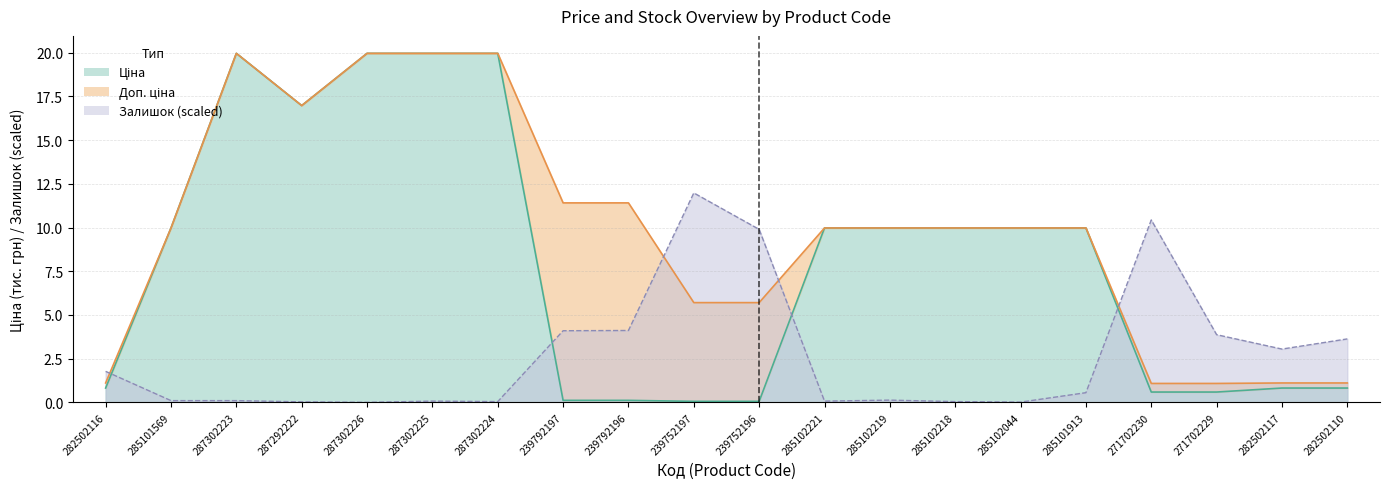

List the series in order of their overall mean, highest first.

Доп. ціна, Ціна, Залишок